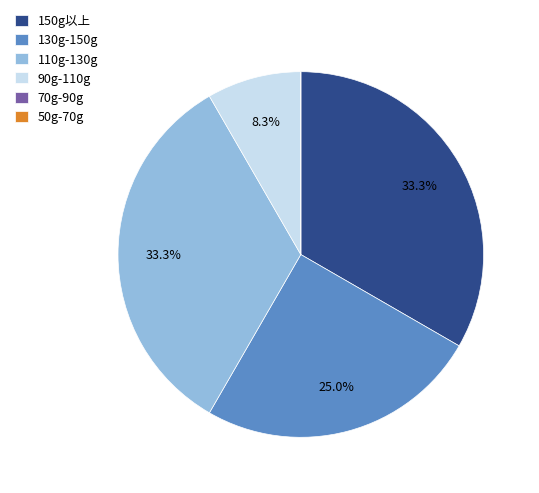

What percentage do 150g以上 and 110g-130g together represent?

66.7%